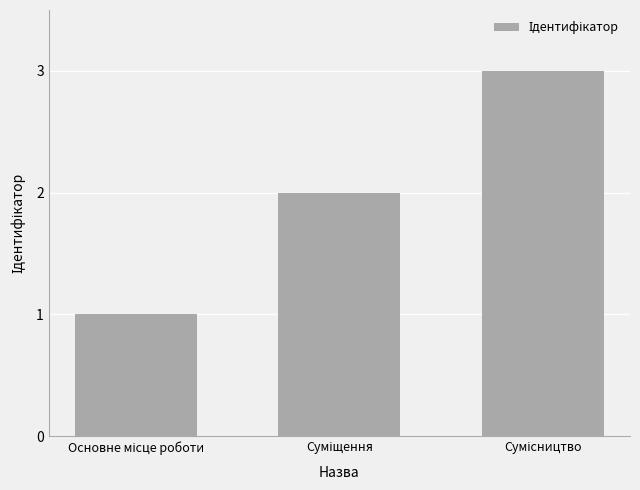

What is the greatest value displayed?

3